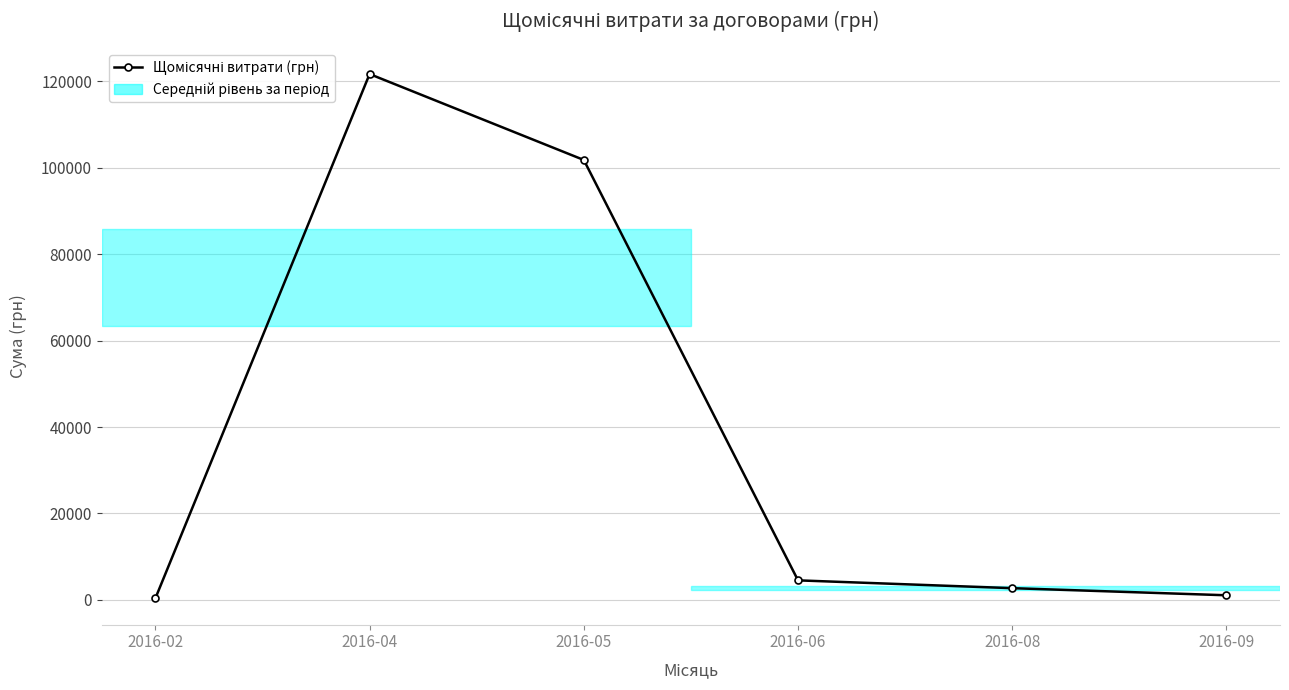

What is the difference between the maximum and minimum values?

121350.1